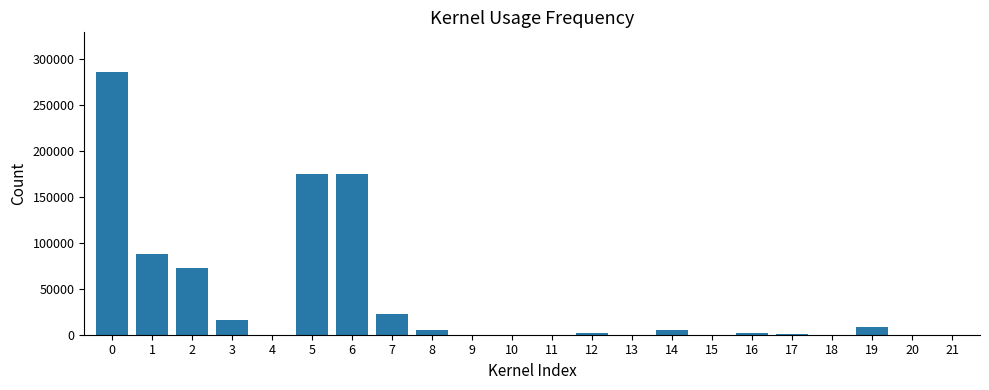

How many distinct data groups are displayed?

1